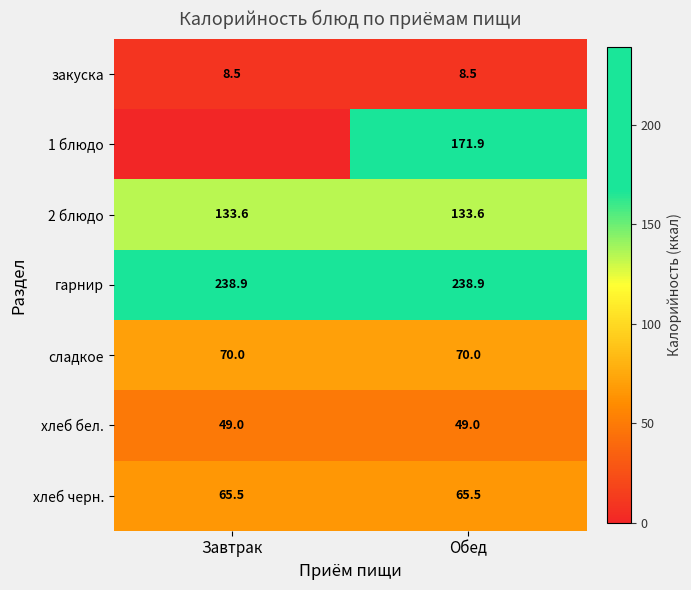

What is the total value across all series at Обед?

737.4